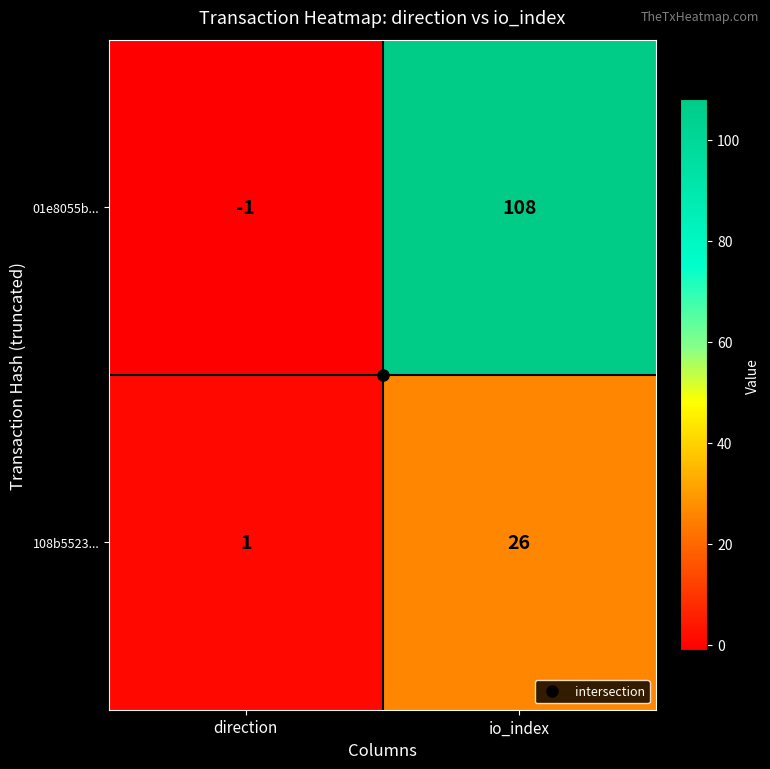

What is the highest value of the 108b5523... series?

26